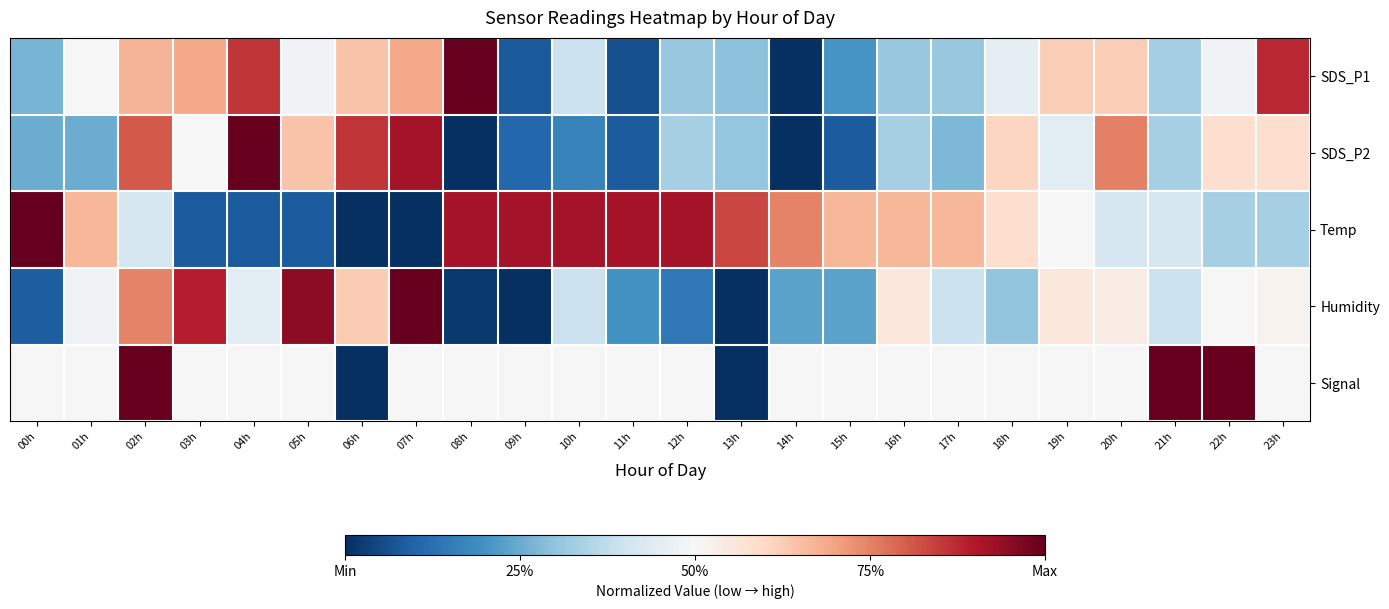

Reading right to left, list all the values displayed in this chart.

SDS_P1: 23h=0.9	22h=0.5	21h=0.3	20h=0.6	19h=0.6	18h=0.5	17h=0.3	16h=0.3	15h=0.2	14h=0.0	13h=0.3	12h=0.3	11h=0.1	10h=0.4	09h=0.1	08h=1.0	07h=0.7	06h=0.6	05h=0.5	04h=0.9	03h=0.7	02h=0.7	01h=0.5	00h=0.3
SDS_P2: 23h=0.6	22h=0.6	21h=0.3	20h=0.8	19h=0.4	18h=0.6	17h=0.3	16h=0.3	15h=0.1	14h=0.0	13h=0.3	12h=0.3	11h=0.1	10h=0.2	09h=0.1	08h=0.0	07h=0.9	06h=0.9	05h=0.6	04h=1.0	03h=0.5	02h=0.8	01h=0.3	00h=0.3
Temp: 23h=0.3	22h=0.3	21h=0.4	20h=0.4	19h=0.5	18h=0.6	17h=0.7	16h=0.7	15h=0.7	14h=0.7	13h=0.8	12h=0.9	11h=0.9	10h=0.9	09h=0.9	08h=0.9	07h=0.0	06h=0.0	05h=0.1	04h=0.1	03h=0.1	02h=0.4	01h=0.7	00h=1.0
Humidity: 23h=0.5	22h=0.5	21h=0.4	20h=0.5	19h=0.6	18h=0.3	17h=0.4	16h=0.6	15h=0.2	14h=0.2	13h=0.0	12h=0.1	11h=0.2	10h=0.4	09h=0.0	08h=0.0	07h=1.0	06h=0.6	05h=0.9	04h=0.4	03h=0.9	02h=0.7	01h=0.5	00h=0.1
Signal: 23h=0.5	22h=1.0	21h=1.0	20h=0.5	19h=0.5	18h=0.5	17h=0.5	16h=0.5	15h=0.5	14h=0.5	13h=0.0	12h=0.5	11h=0.5	10h=0.5	09h=0.5	08h=0.5	07h=0.5	06h=0.0	05h=0.5	04h=0.5	03h=0.5	02h=1.0	01h=0.5	00h=0.5